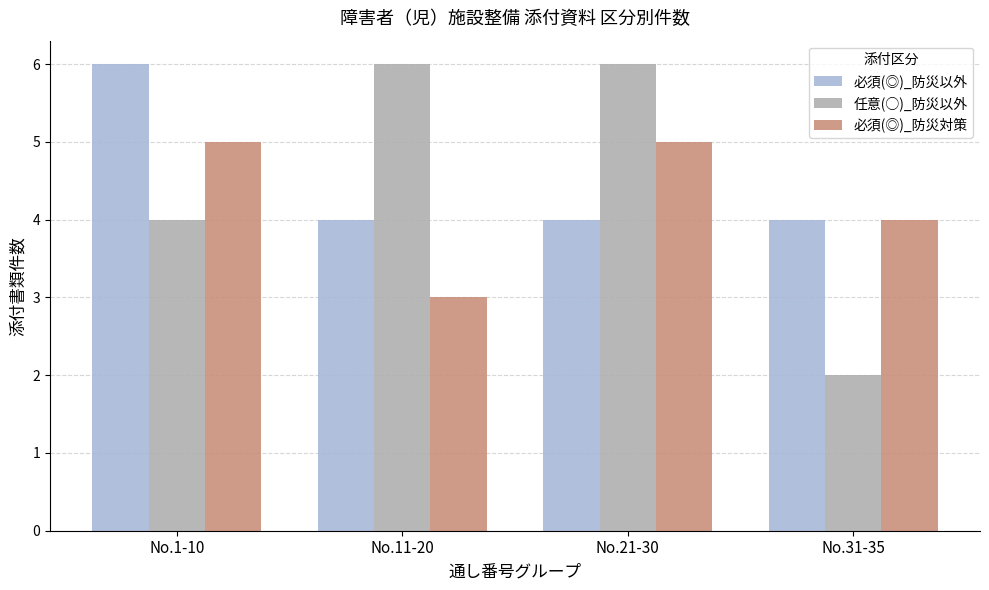

What is the minimum value shown in the chart?

2